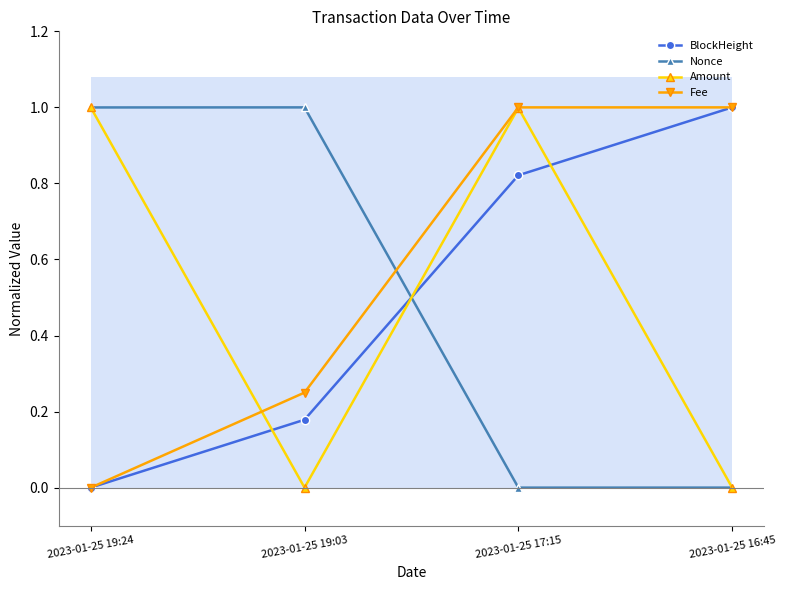

Between which two adjacent categories do Nonce and Fee first intersect?

2023-01-25 19:03 and 2023-01-25 17:15